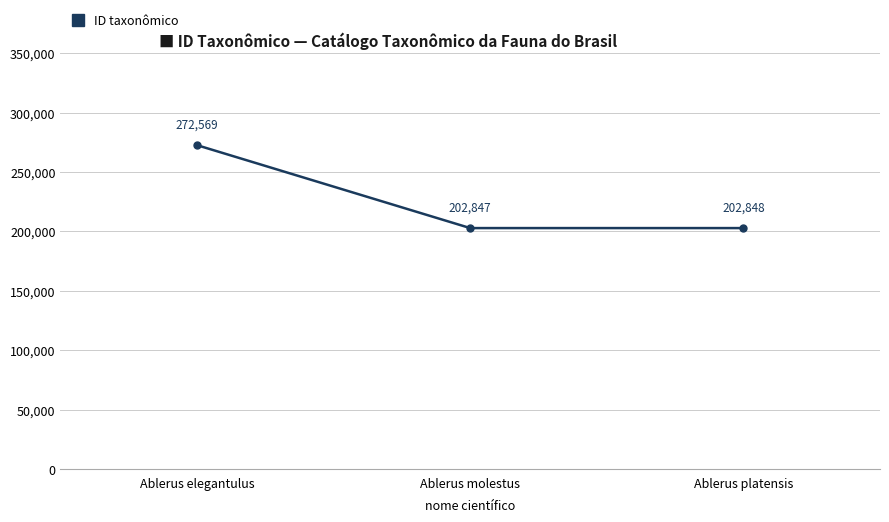

How many lines are shown in the chart?

1